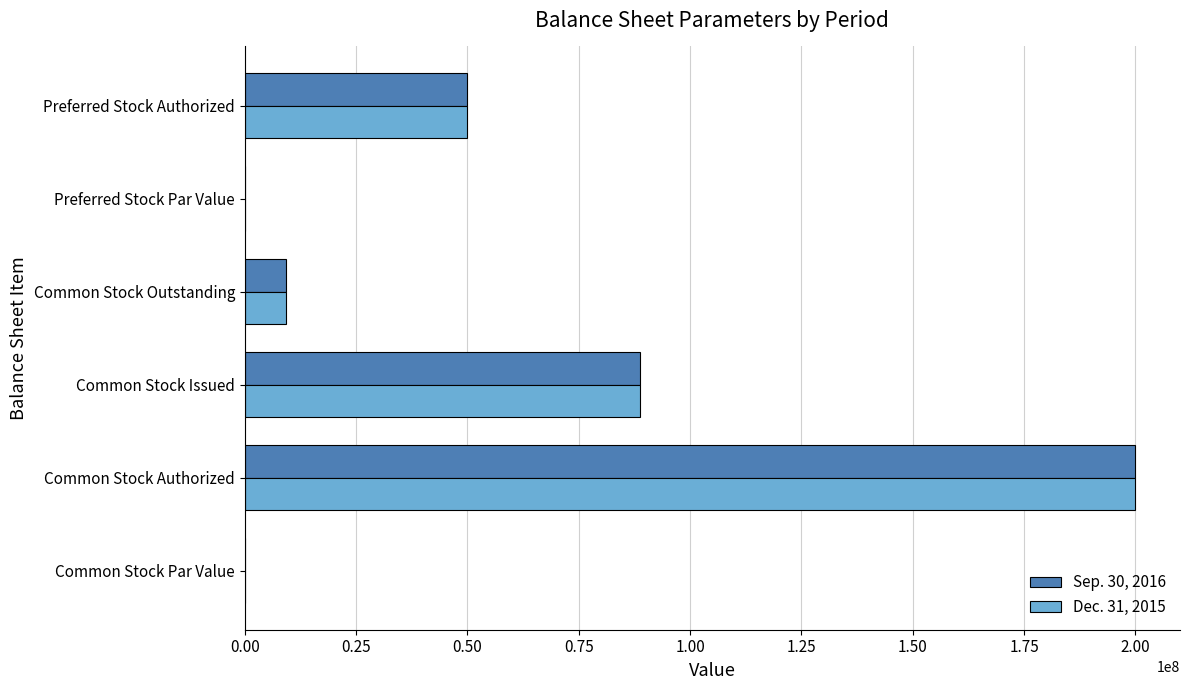

The Sep. 30, 2016 series shows 30548575.6 at Common Stock Issued. True or false?

False